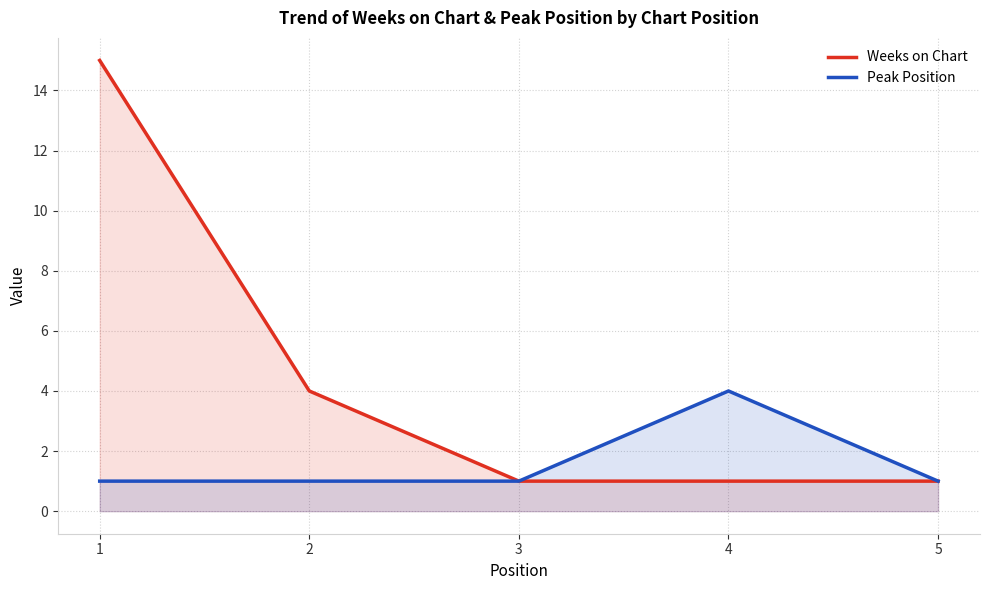

Is it true that Weeks on Chart equals 4 at 2?

True